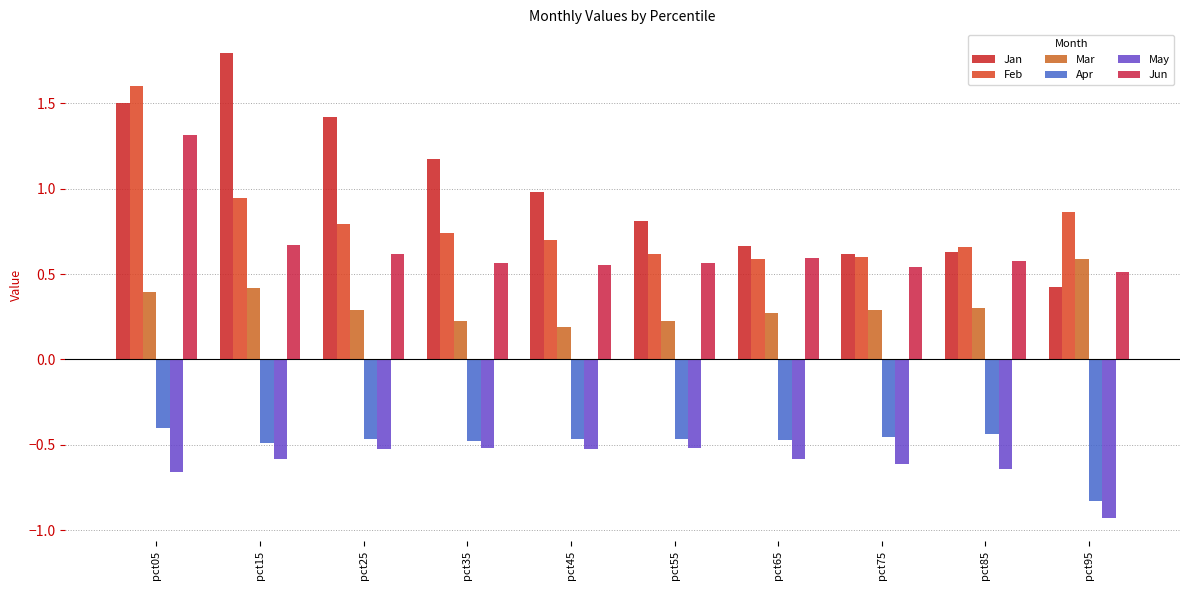

What is the difference between the Jan values at pct15 and pct05?

0.3